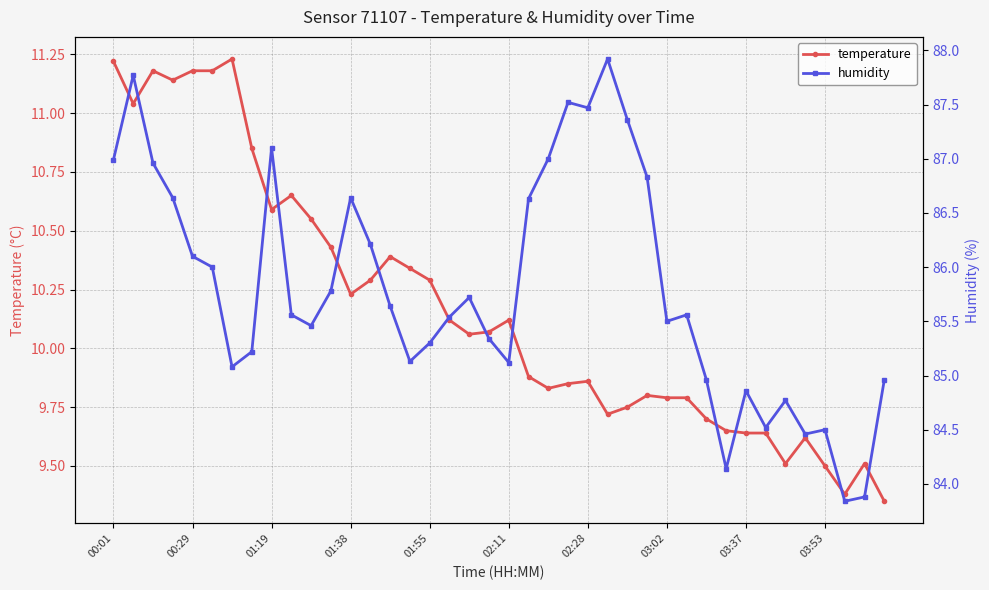

Count the number of data series in this chart.

2